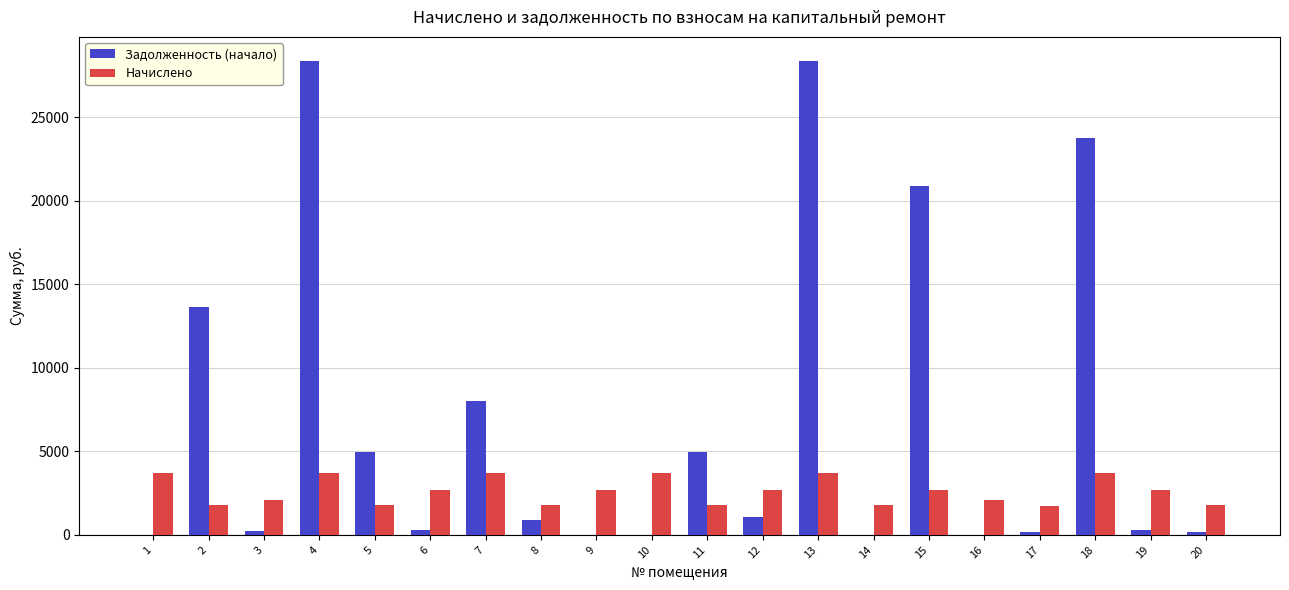

Between 15 and 18, which series saw the biggest shift?

Задолженность (начало)